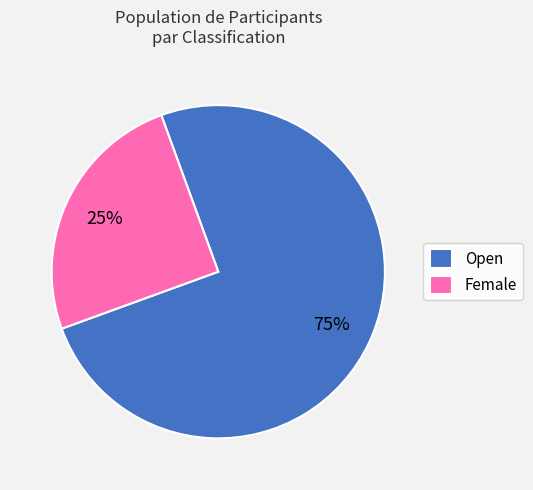

Which slice is the largest?

Open